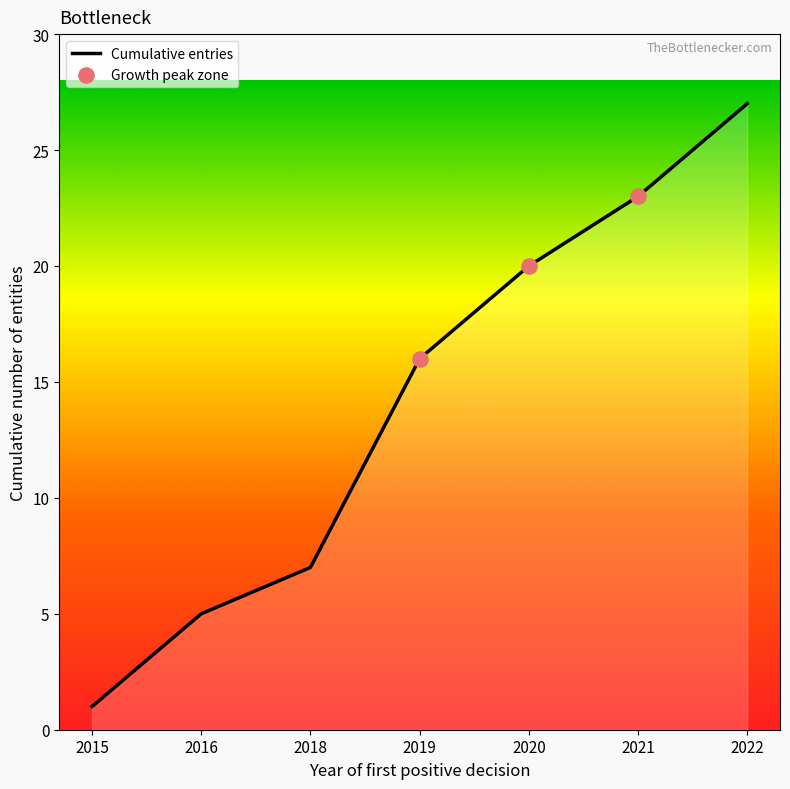

What is the change in value from 2018 to 2020?

+13